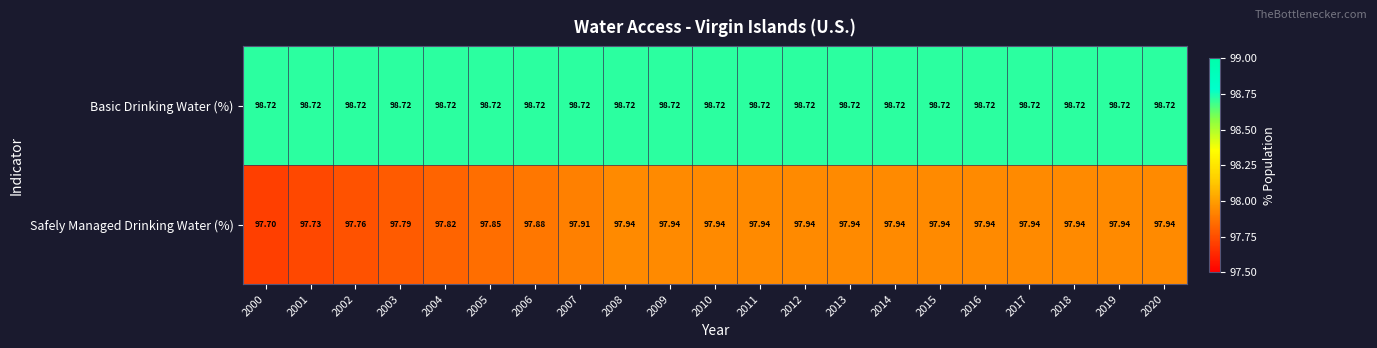

Rank the series by their average value, from highest to lowest.

Basic Drinking Water (%), Safely Managed Drinking Water (%)